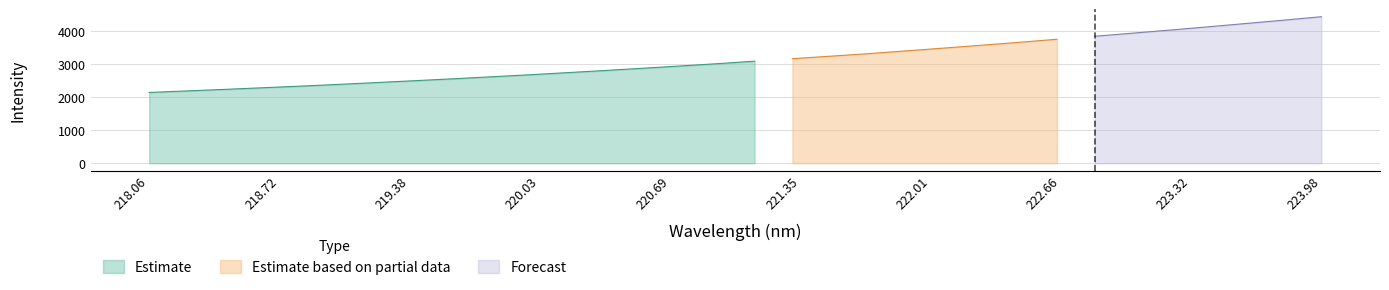

What is the maximum value for Estimate?

3093.3